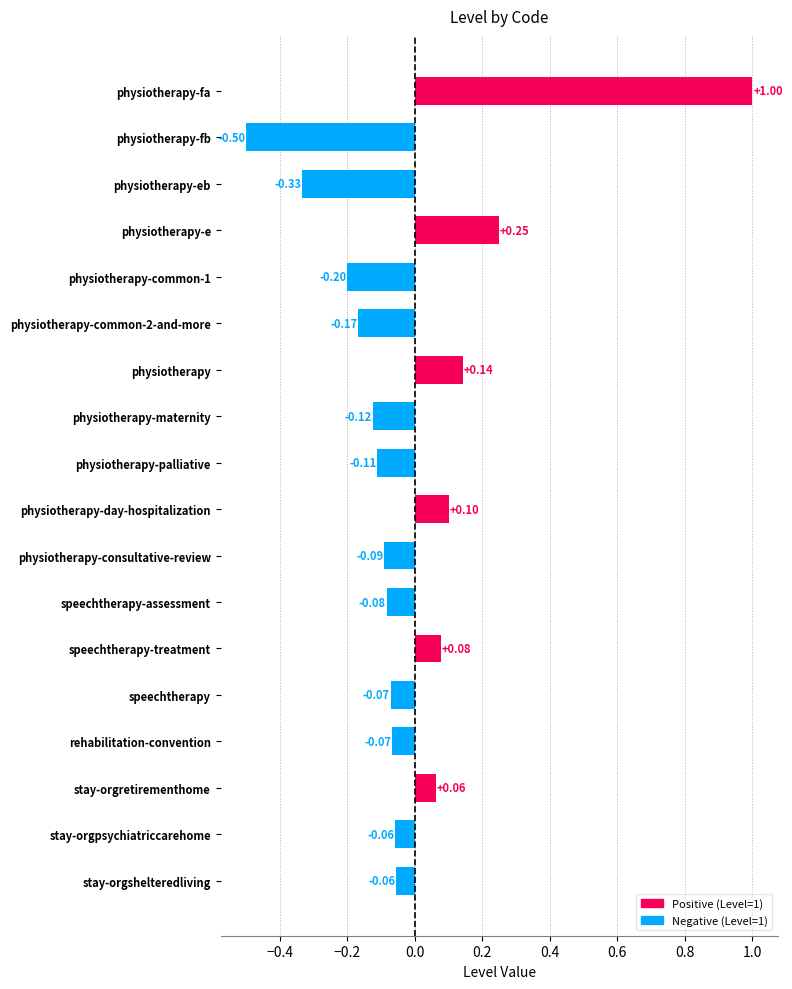

What is the difference between the maximum and minimum values?

1.5